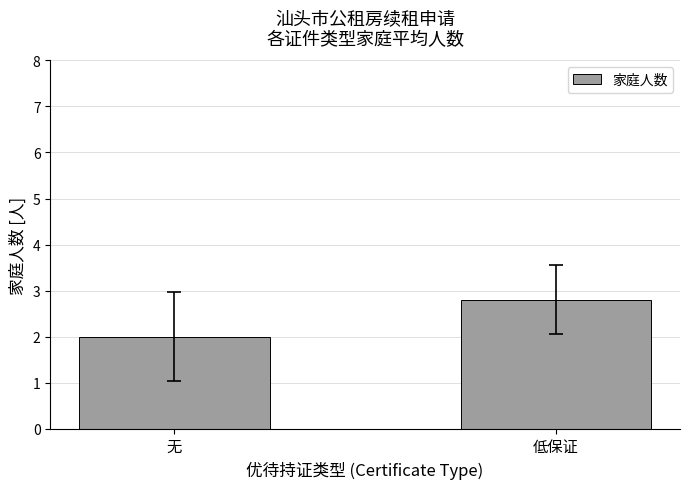

What is the label of the 1st bar from the left?

无